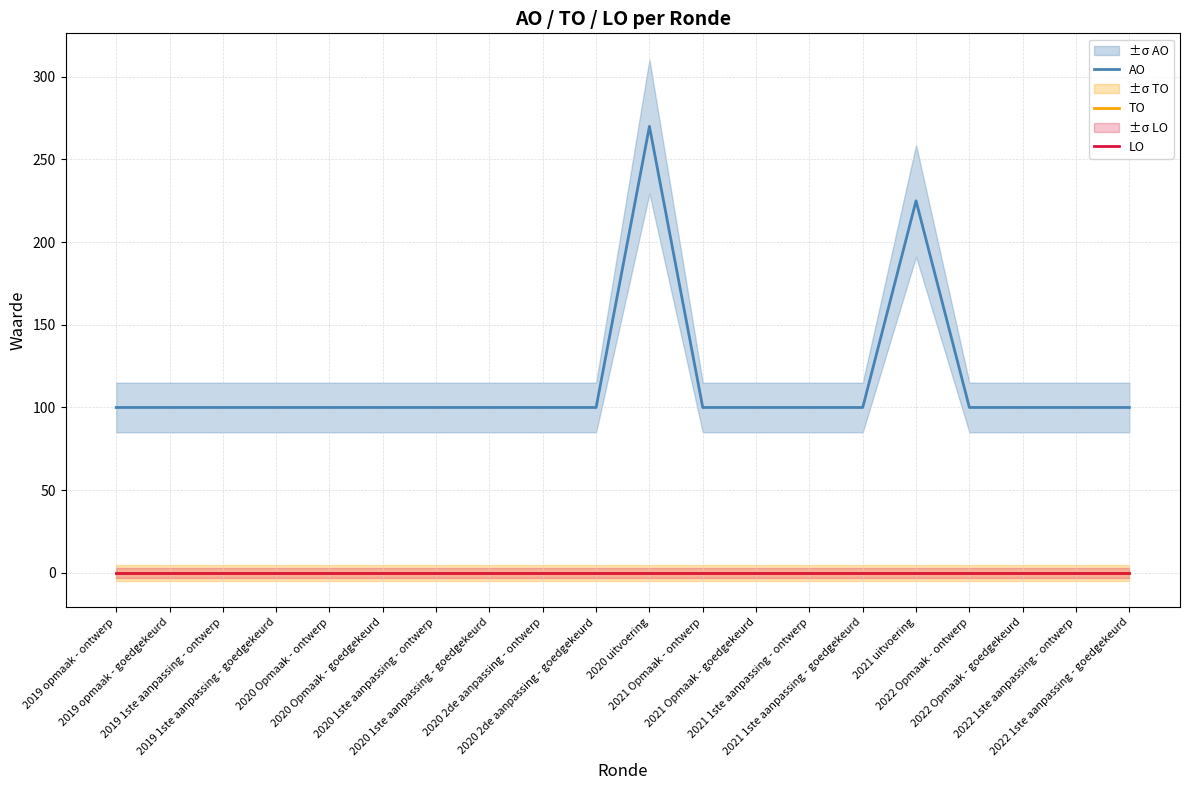

What is the difference between the maximum and second lowest values in the AO series?

170